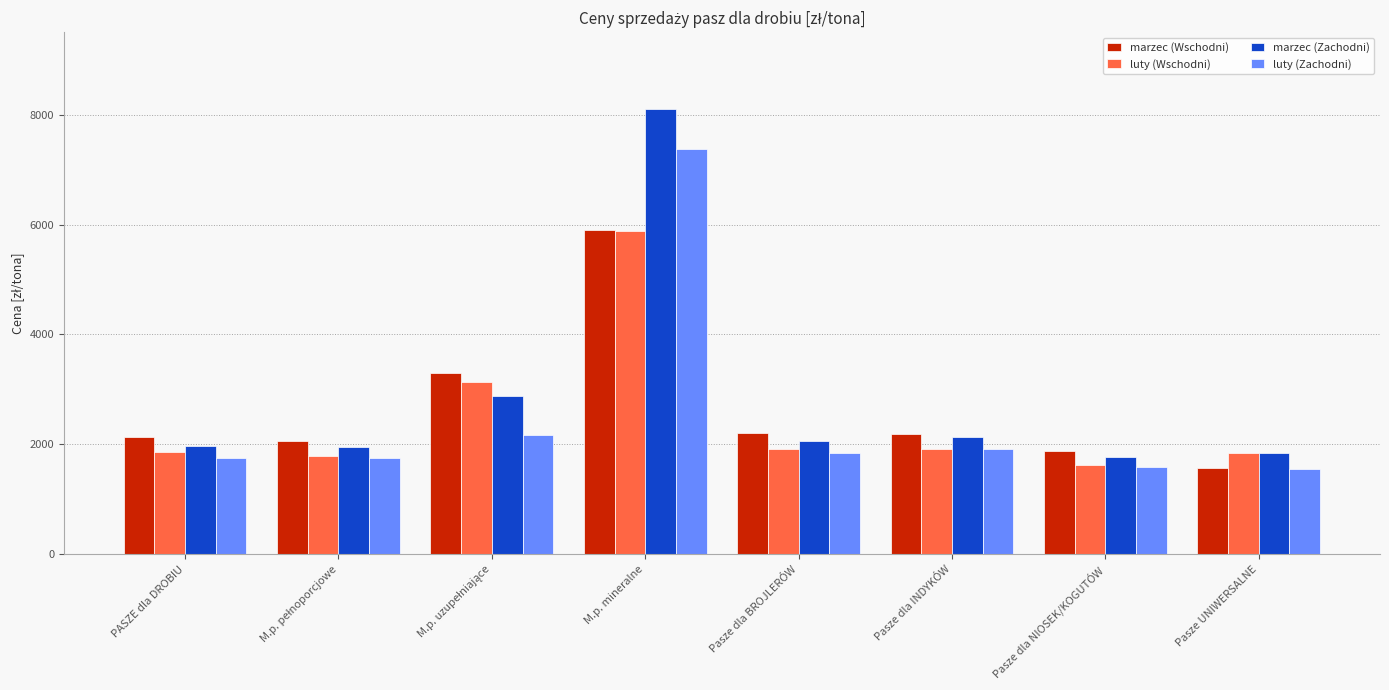

How many values in the marzec (Zachodni) series are below 2056?

4